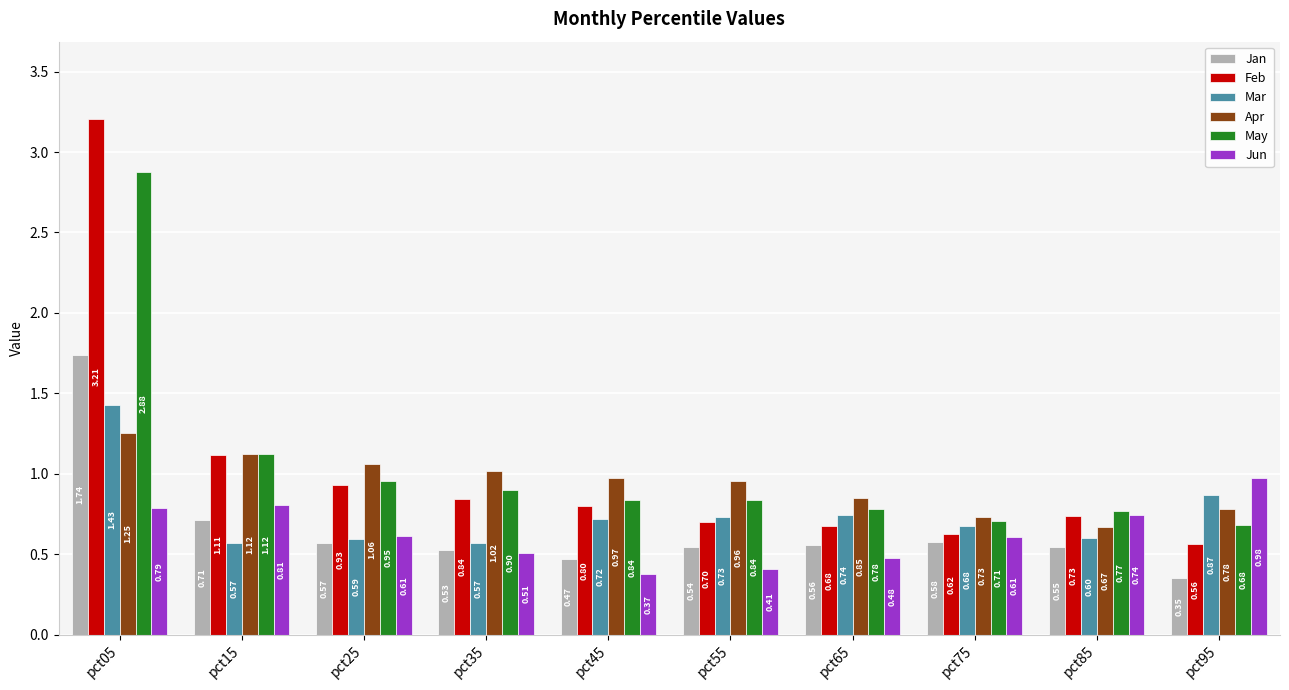

What is the difference between the highest and lowest values at pct85?

0.2